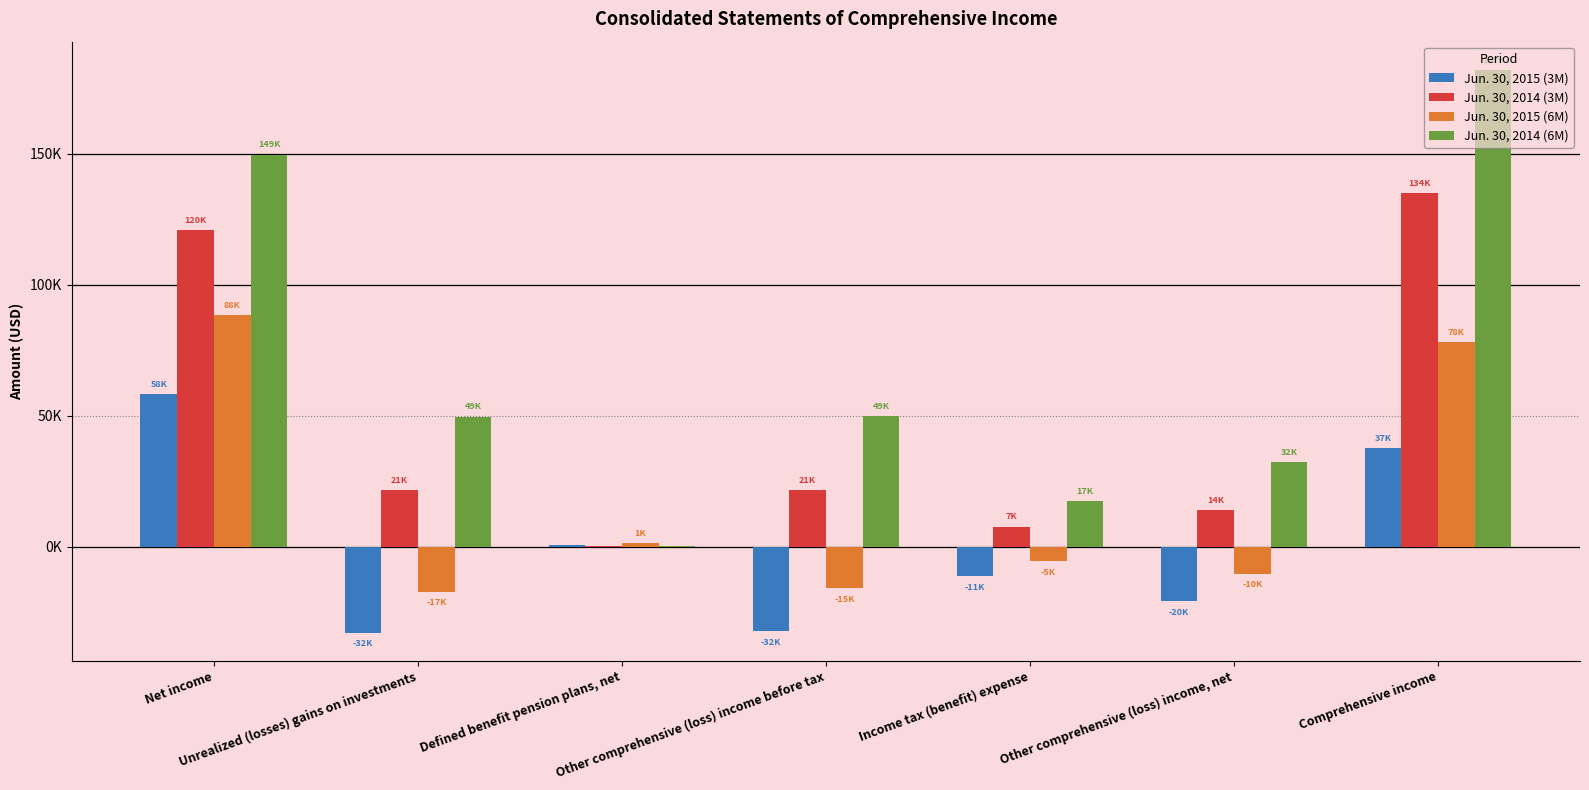

What are all the series names shown in the legend?

Jun. 30, 2015 (3M), Jun. 30, 2014 (3M), Jun. 30, 2015 (6M), Jun. 30, 2014 (6M)